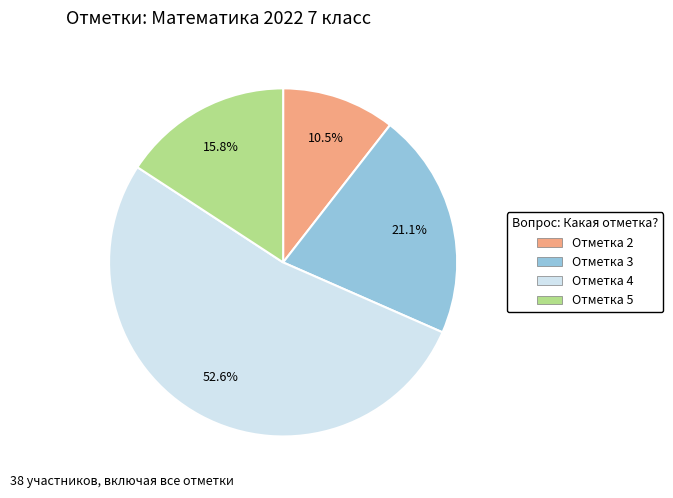

Does Отметка 5 represent more than half of the total?

No